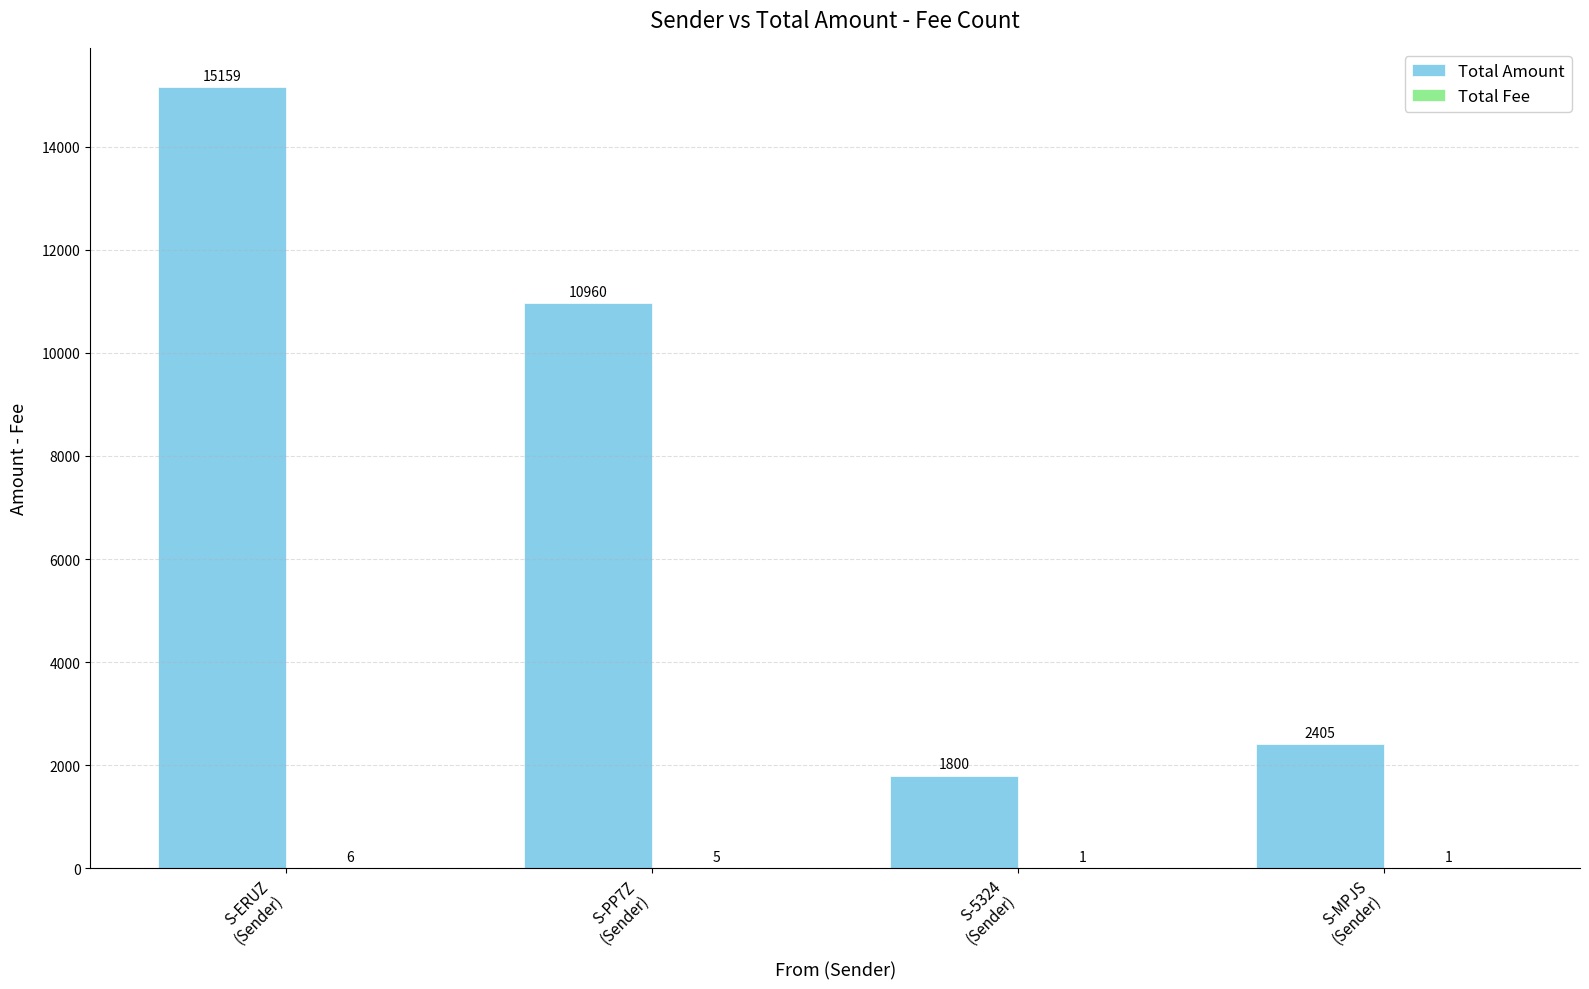

Which series has the largest total across all categories?

Total Amount